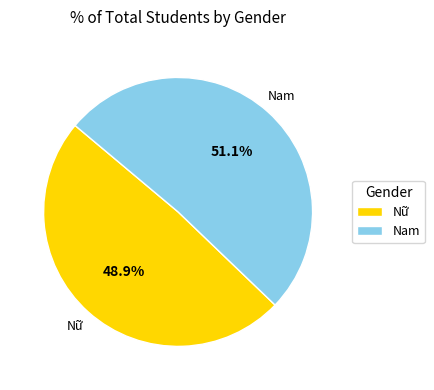

To the nearest percent, what is the average slice percentage?

50%